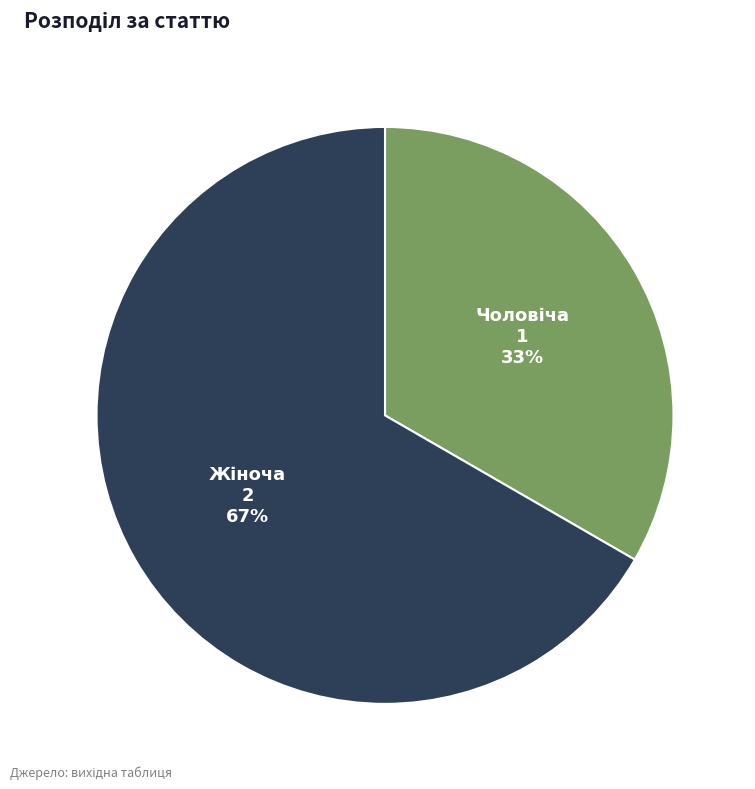

Is there a majority slice in this chart?

Yes